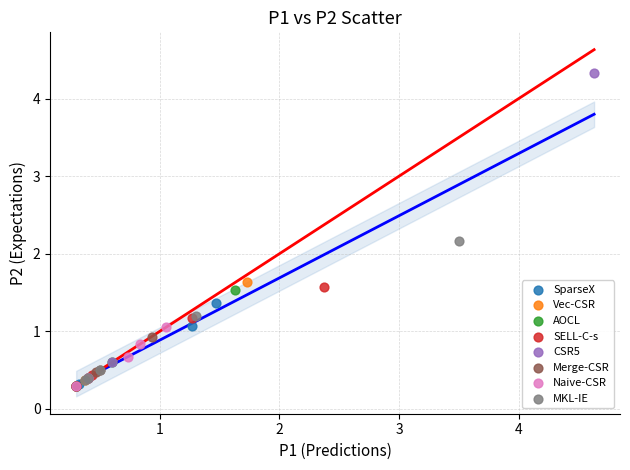

Which series has the widest spread of Y values?

CSR5